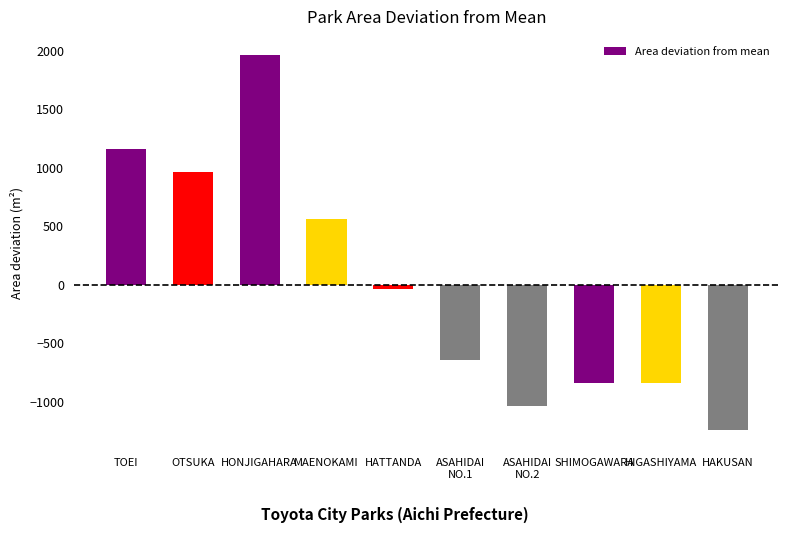

What is the label of the 9th bar from the right?

OTSUKA